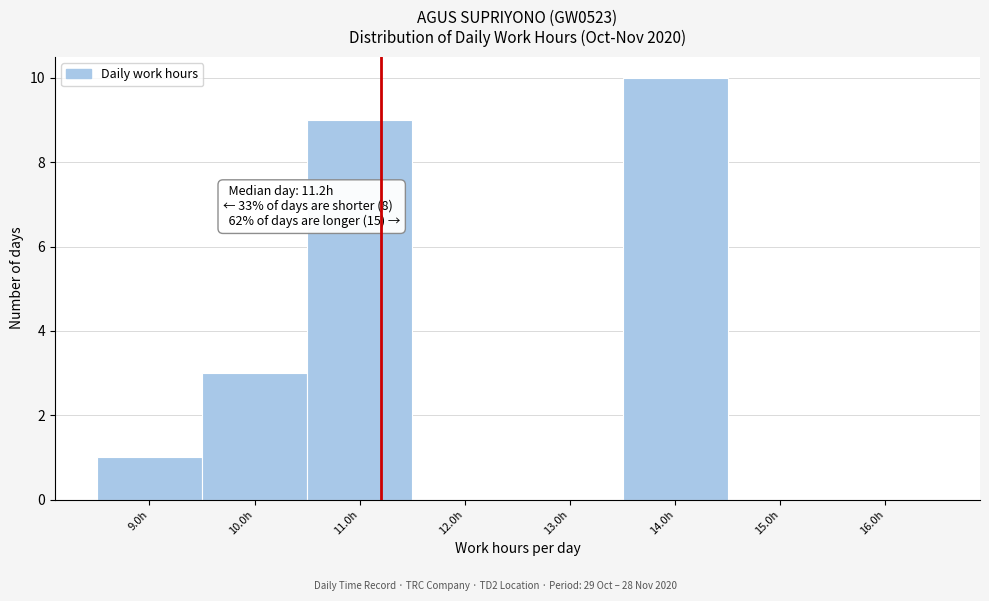

Over which range of the x-axis is the bar tallest?

13.5 to 14.5